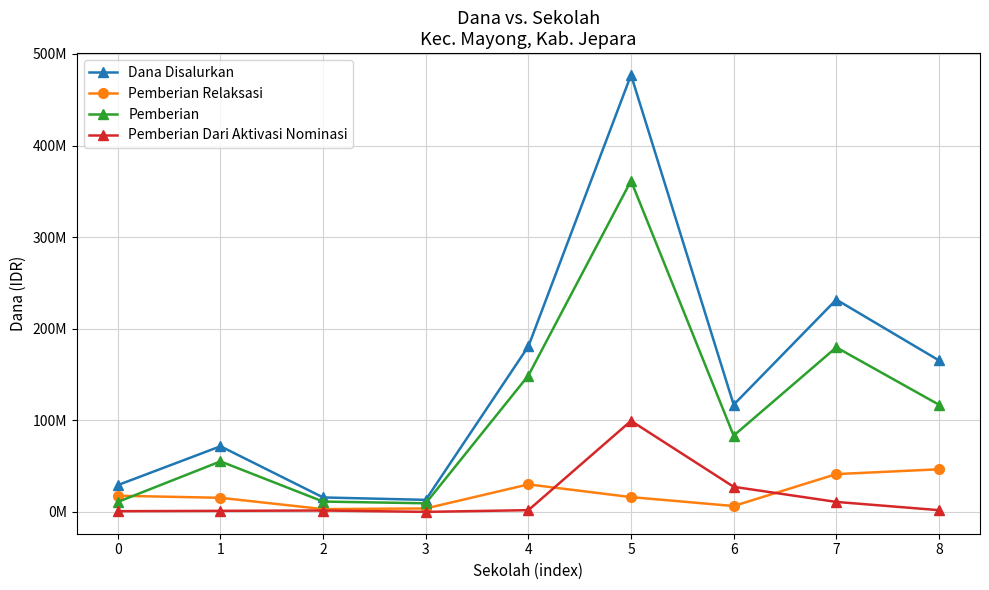

At which label does Pemberian Dari Aktivasi Nominasi reach its minimum?

3